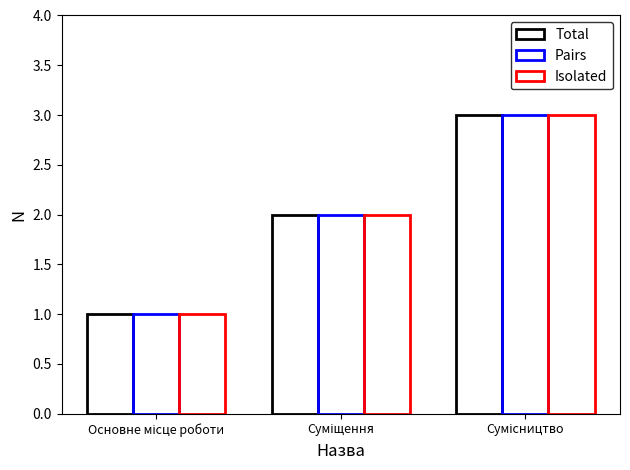

Are the bars horizontal?

No